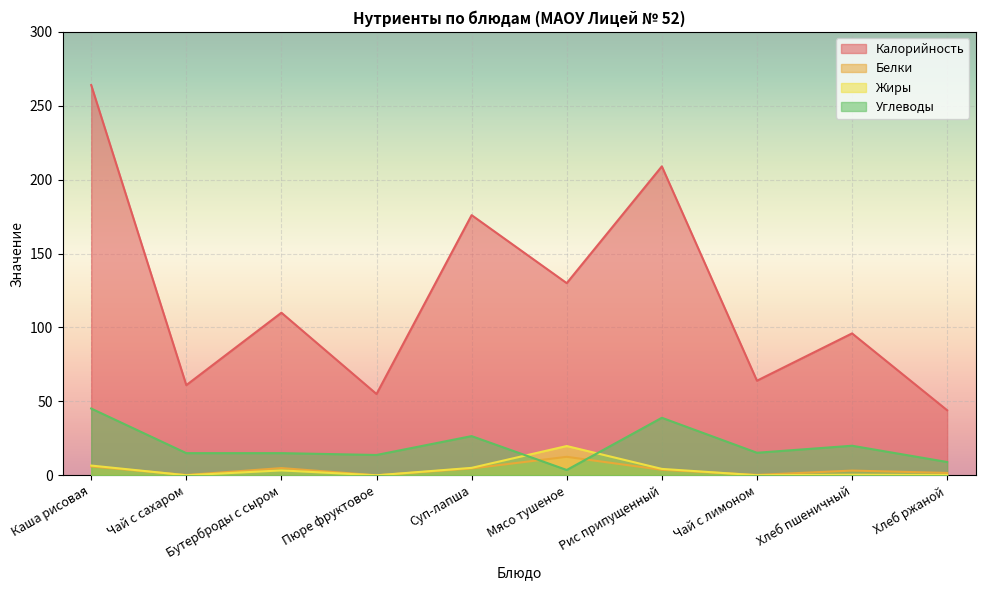

Which series has the largest total across all categories?

Калорийность